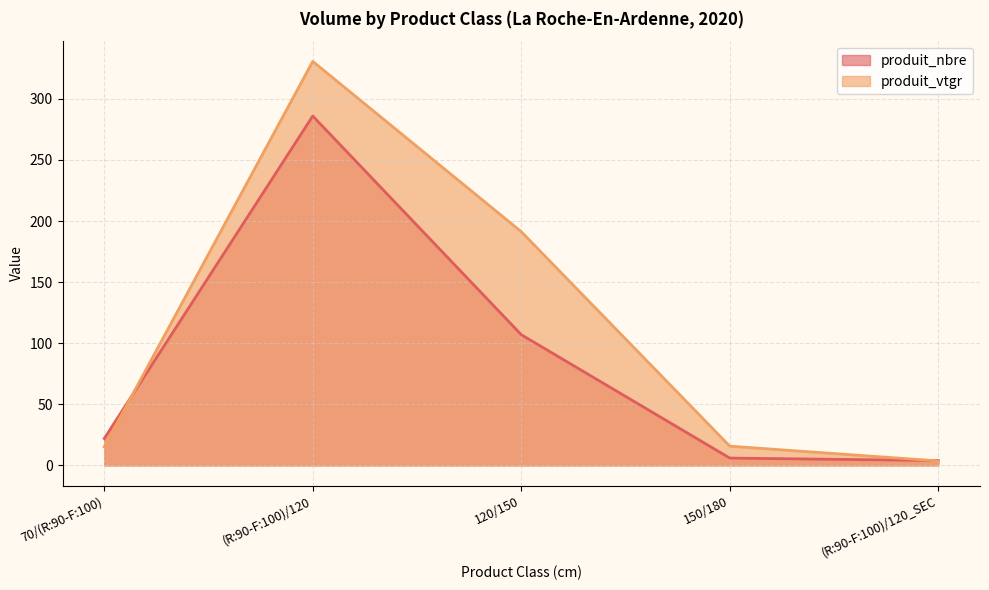

Is the value of produit_nbre at 70/(R:90-F:100) greater than the value of produit_vtgr at 120/150?

No